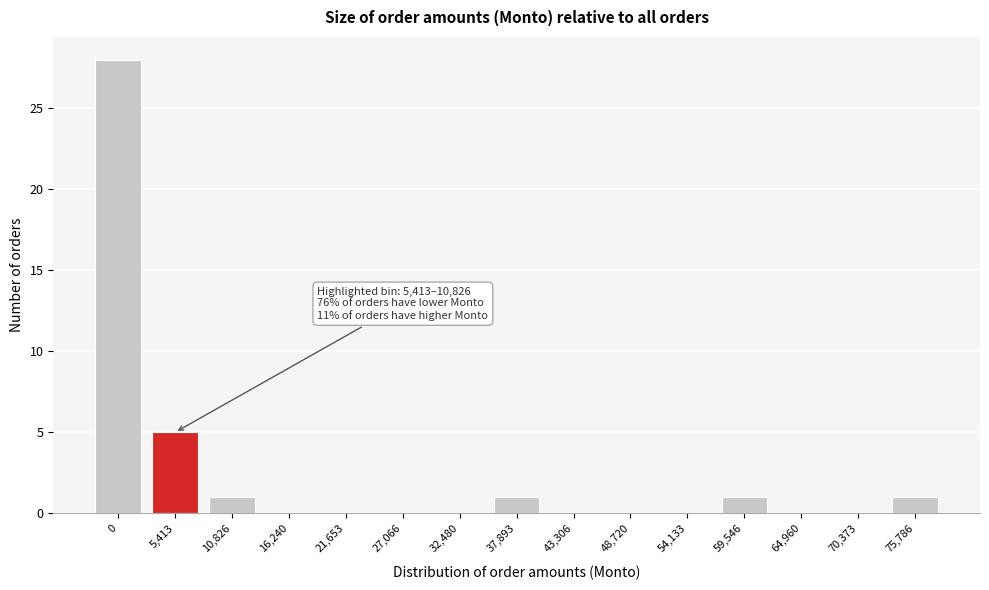

Reading left to right, what are all the values shown in this chart?

0=28	5,413=5	10,826=1	16,240=0	21,653=0	27,066=0	32,480=0	37,893=1	43,306=0	48,720=0	54,133=0	59,546=1	64,960=0	70,373=0	75,786=1